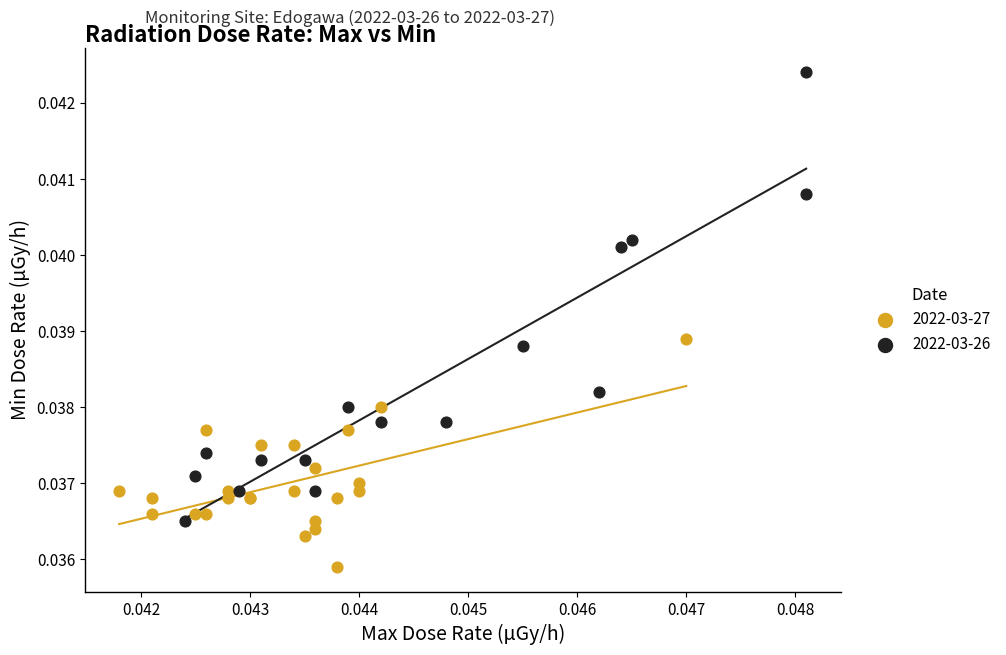

Which series reaches the minimum Y coordinate?

2022-03-27